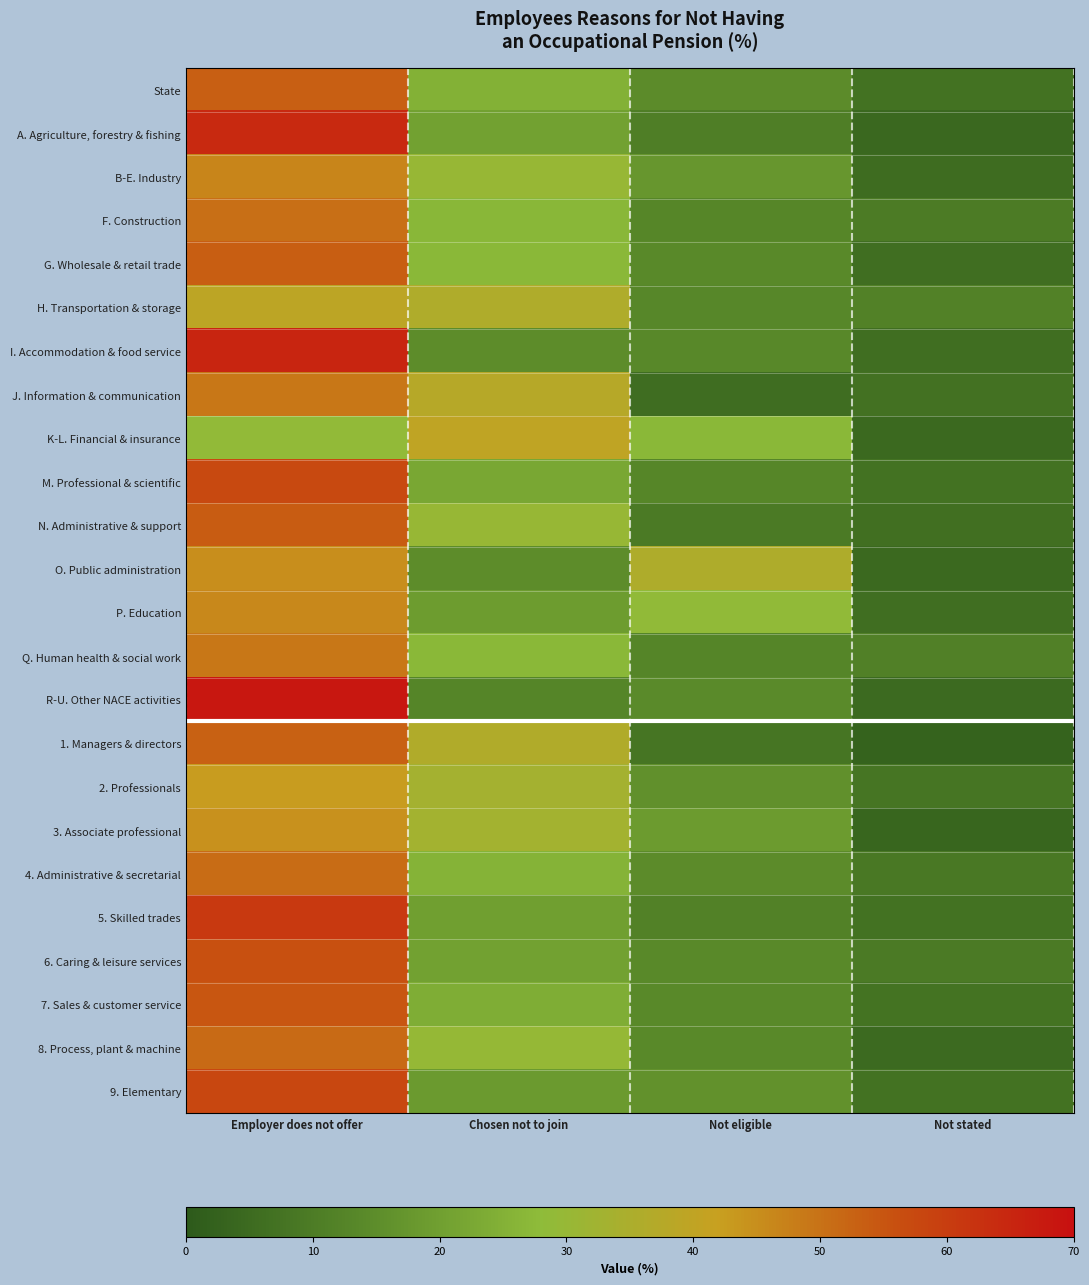

How many categories are shown in the chart?

4